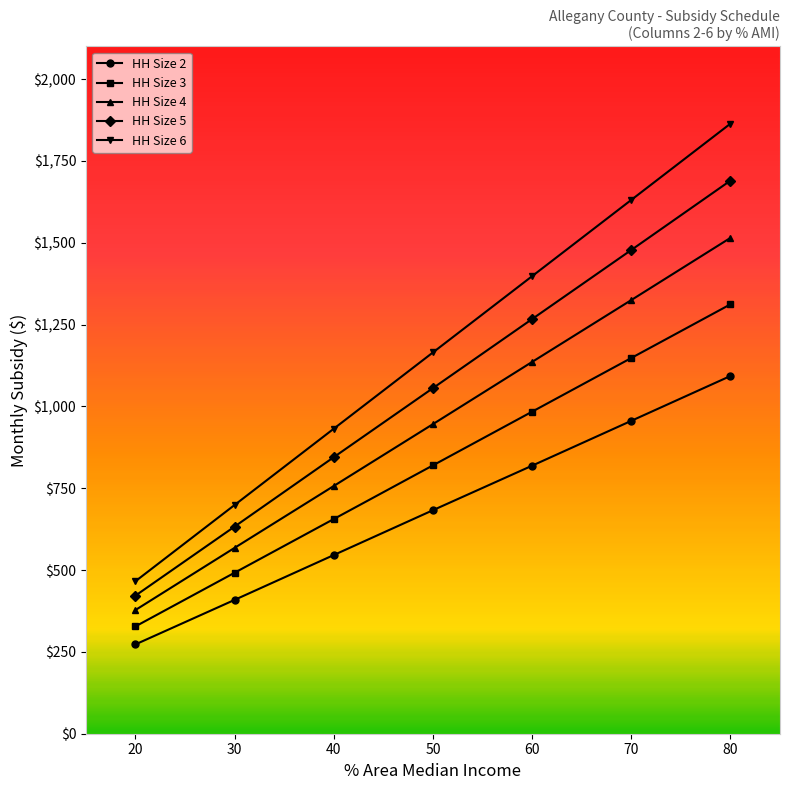

How many values in the HH Size 6 series are below 1165?

3